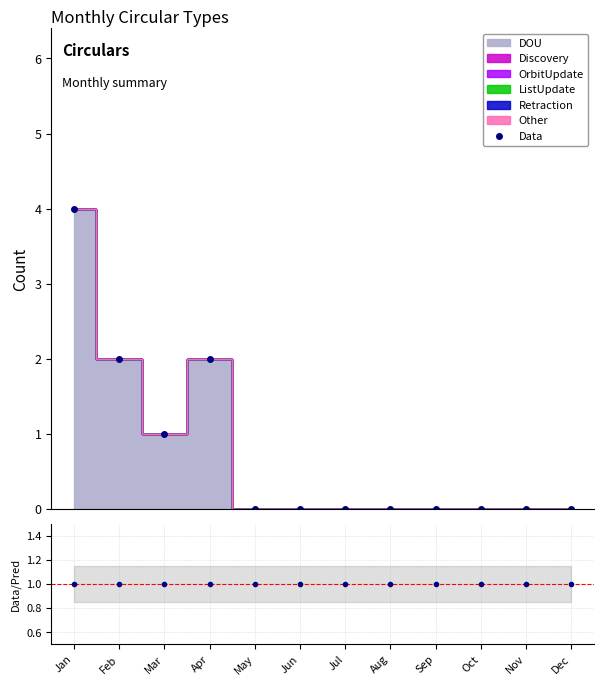

What is the difference between the second highest and minimum values?

2